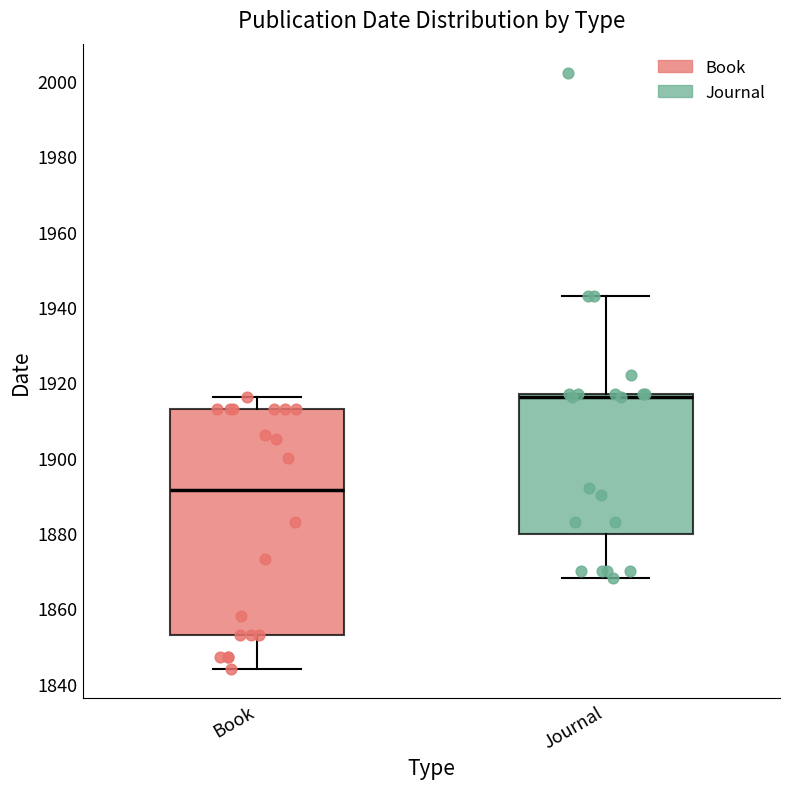

Which box has the highest median line?

Journal